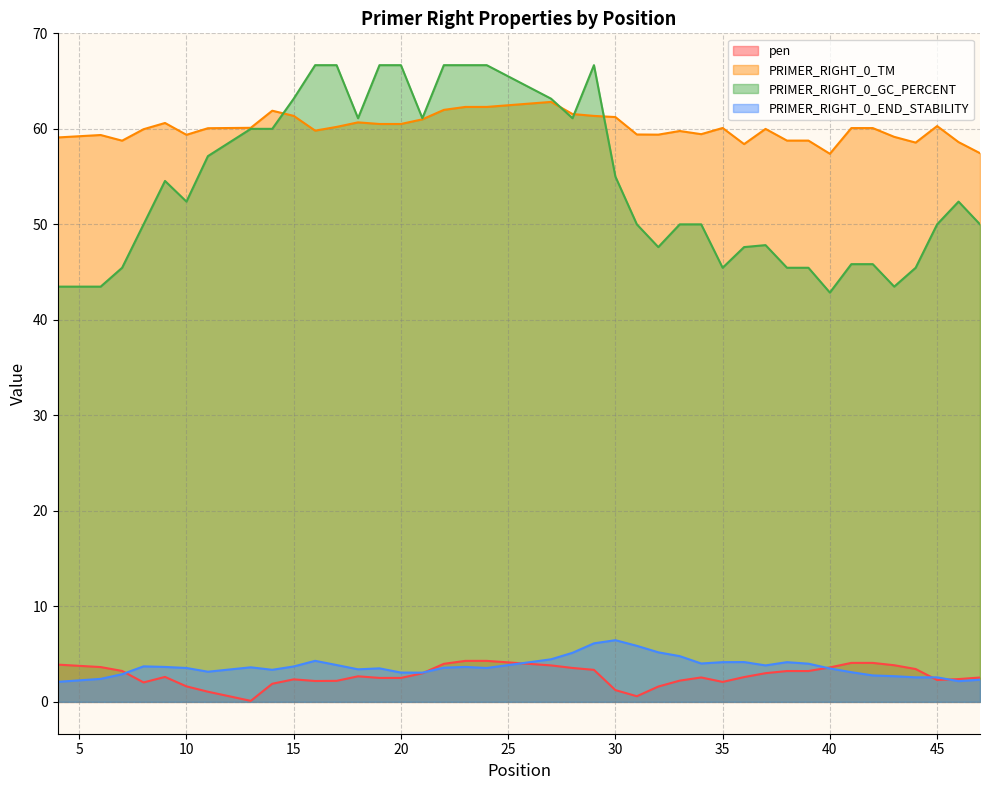

What is the greatest value displayed?

66.7